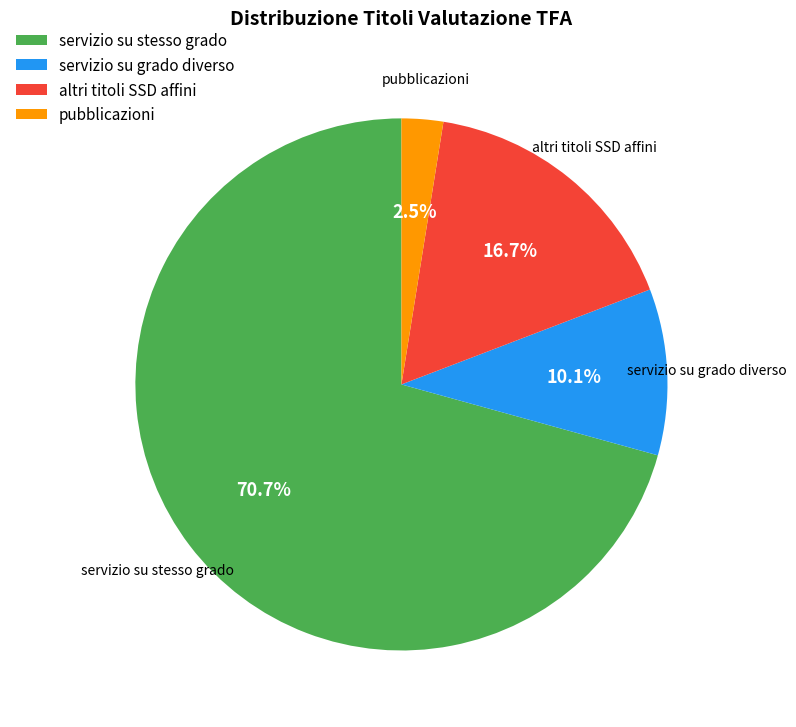

How many segments does this pie chart have?

4